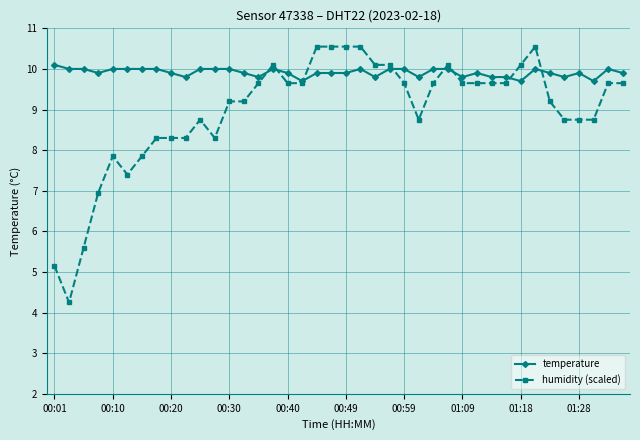

What is the greatest value displayed?

10.6